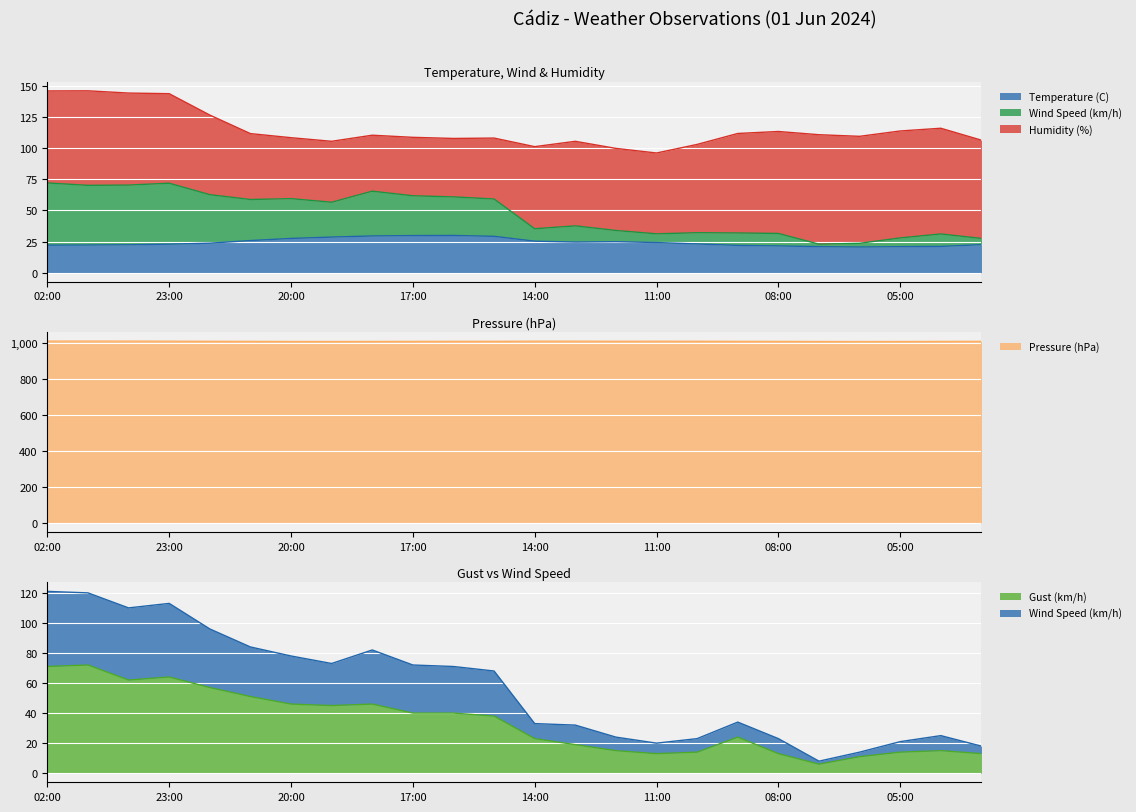

Which has a higher value, 12:00 or 22:00?

12:00